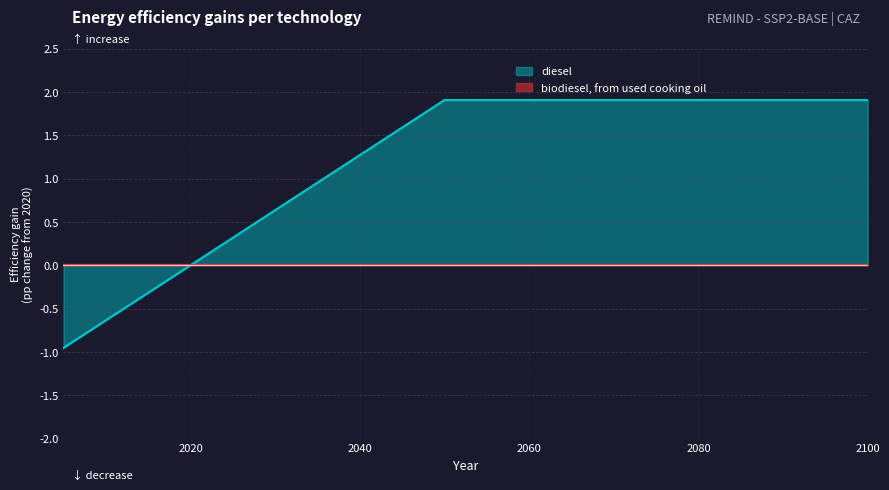

What is the sum of all values?

0.2